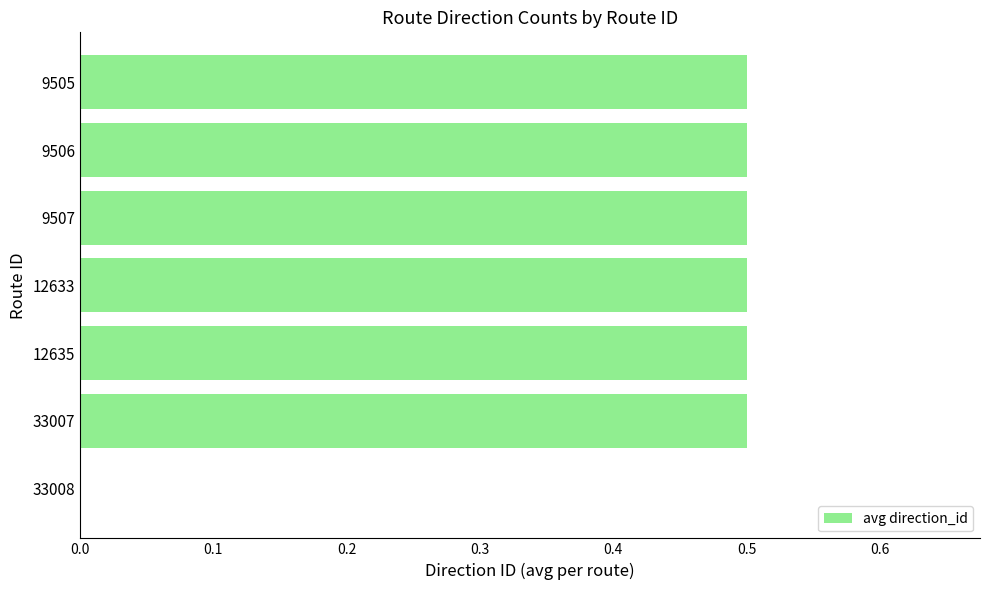

Reading bottom to top, list all the values displayed in this chart.

33008=0.0	33007=0.5	12635=0.5	12633=0.5	9507=0.5	9506=0.5	9505=0.5